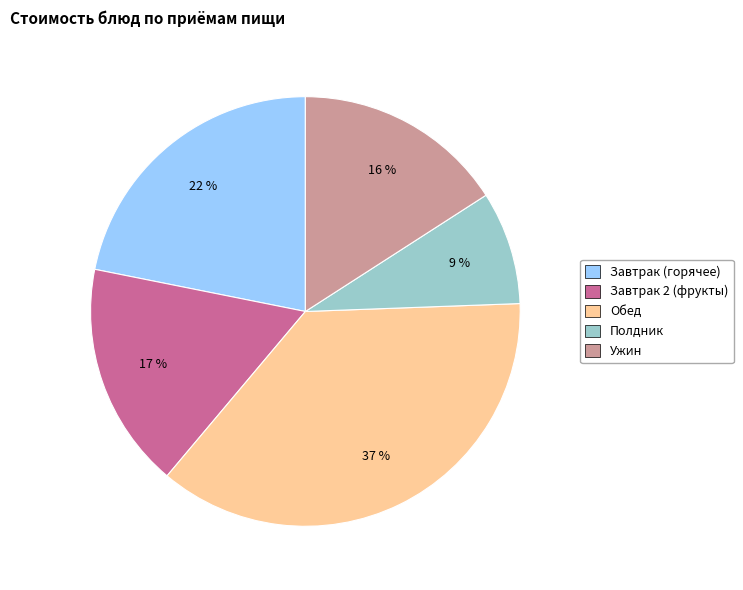

Does any single category account for the majority?

No